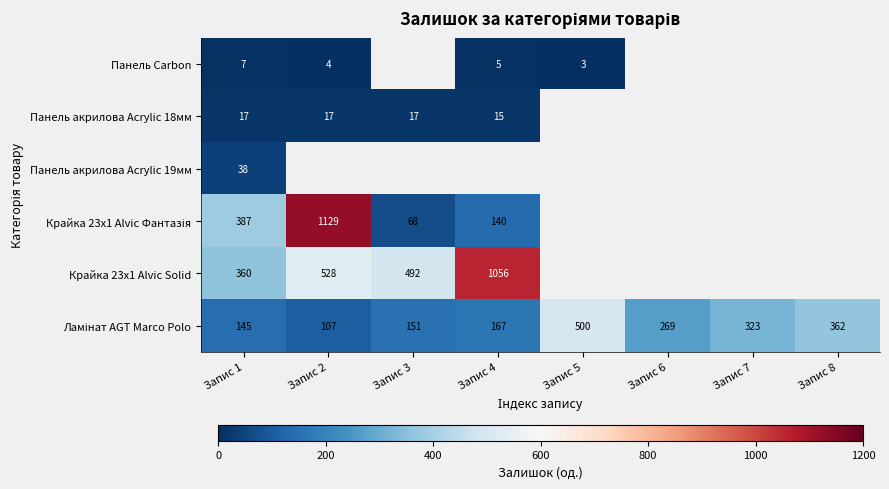

The Панель Carbon series shows 5 at Запис 5. True or false?

False